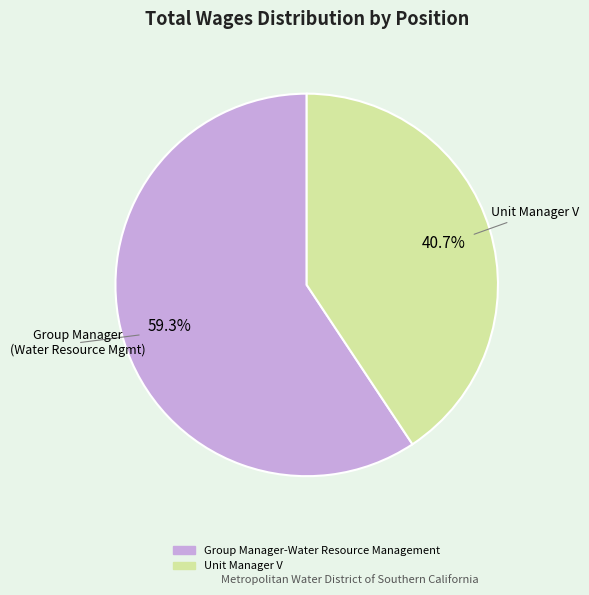

Which has a higher value, Group Manager-Water Resource Management or Unit Manager V?

Group Manager-Water Resource Management